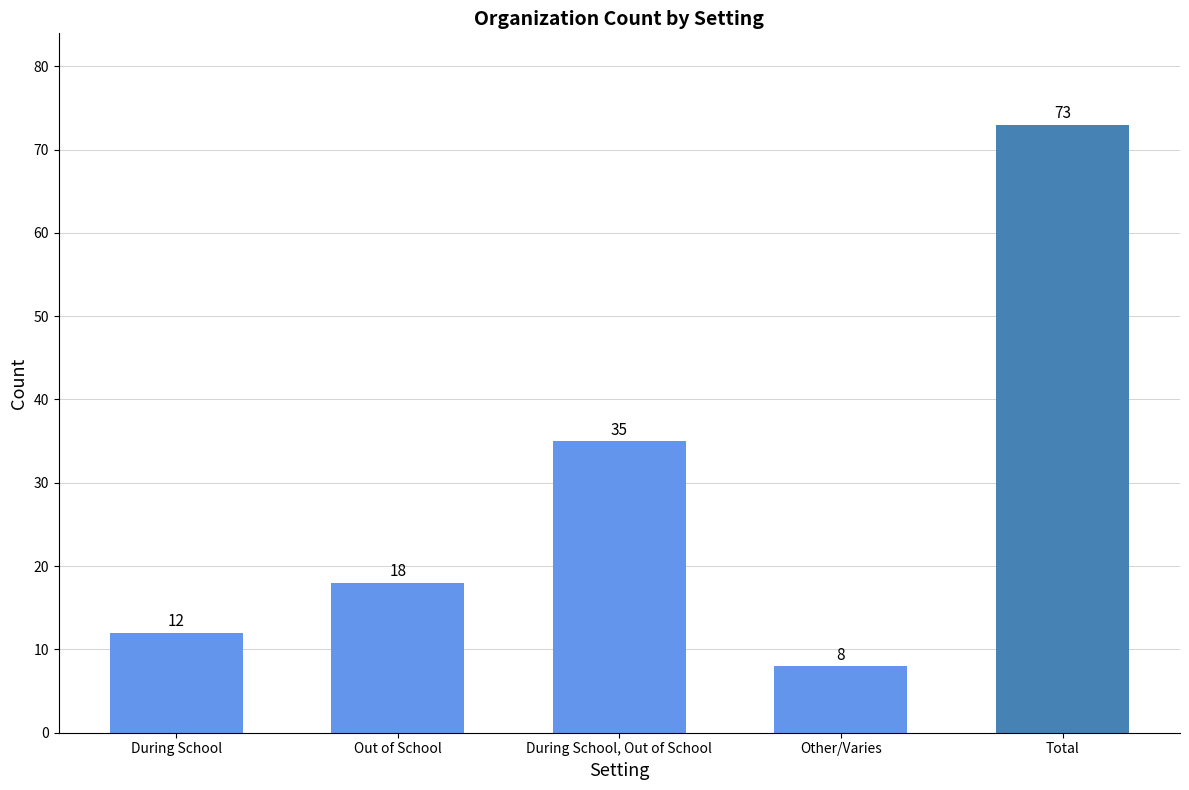

Is it true that the value at During School is 12?

True